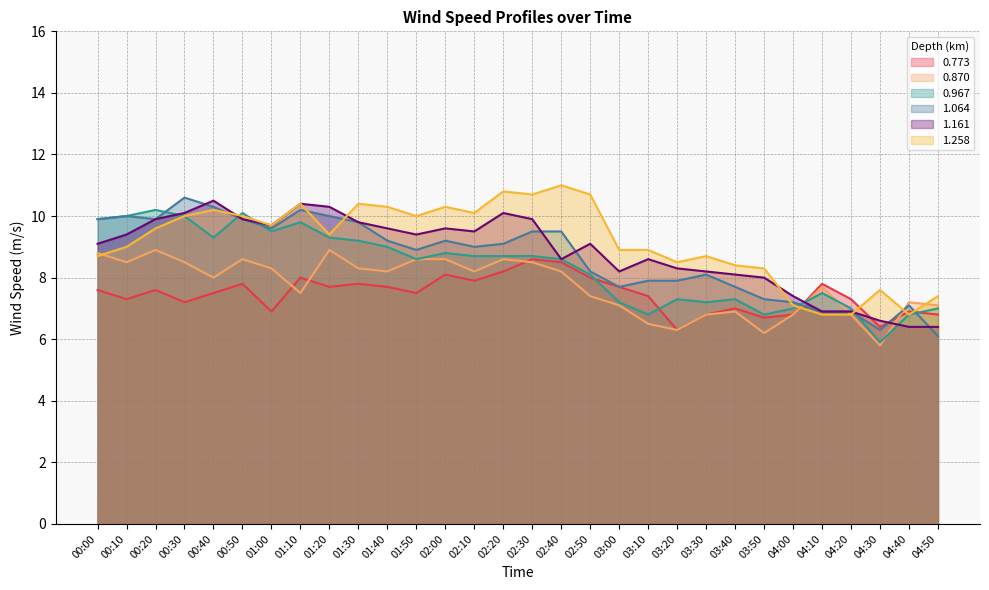

Is the value of 1.064 at 01:10 greater than the value of 0.773 at 02:00?

Yes